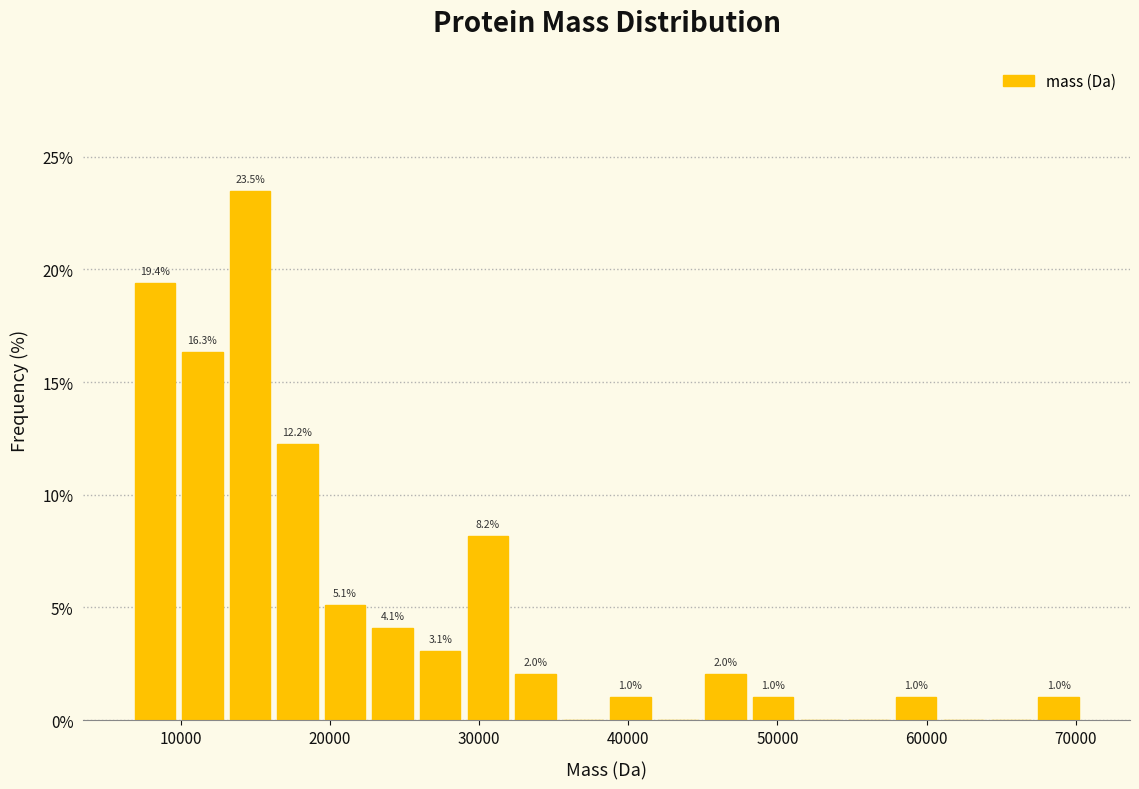

Read against the x-axis, roughly where is the centre of the tallest bar?

15000